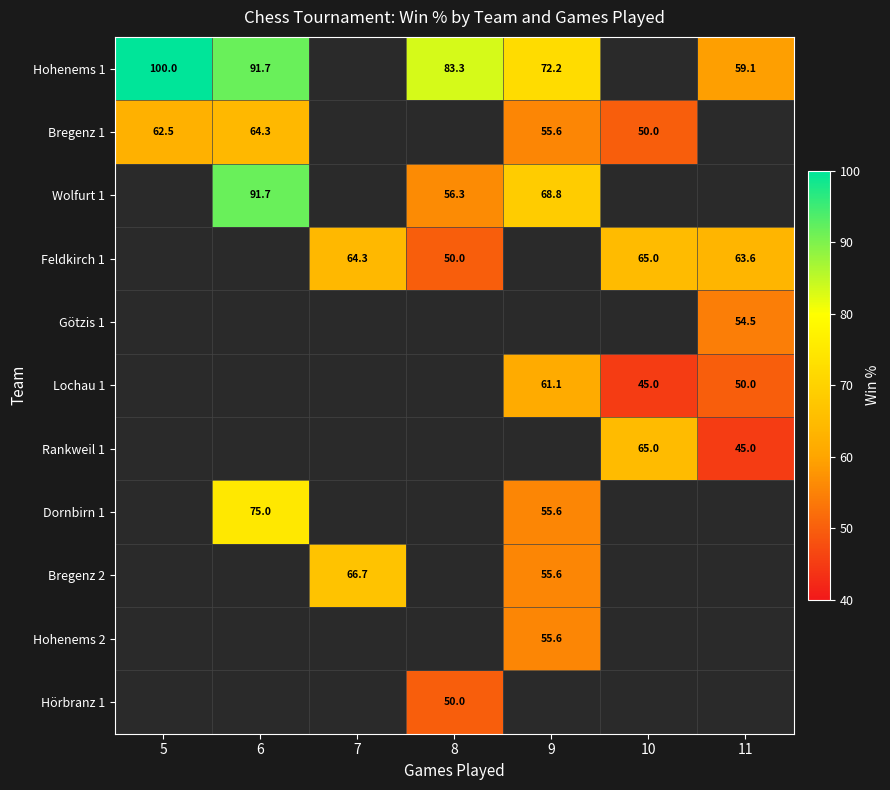

The value of Bregenz 1 at 10 is 13.6. True or false?

False